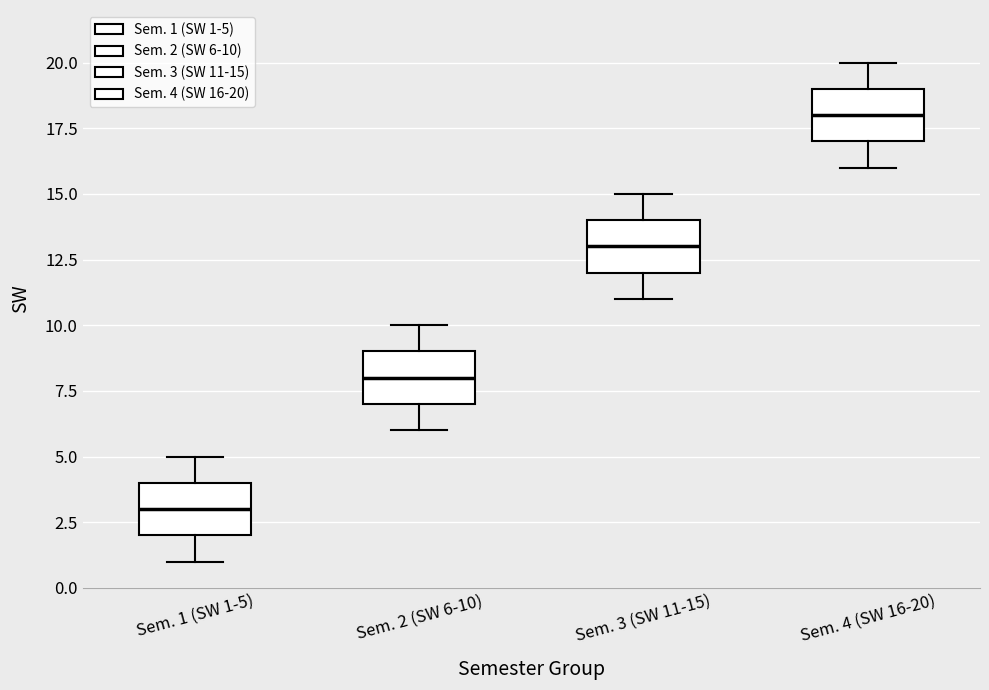

Which box's median line is the lowest?

Sem. 1 (SW 1-5)